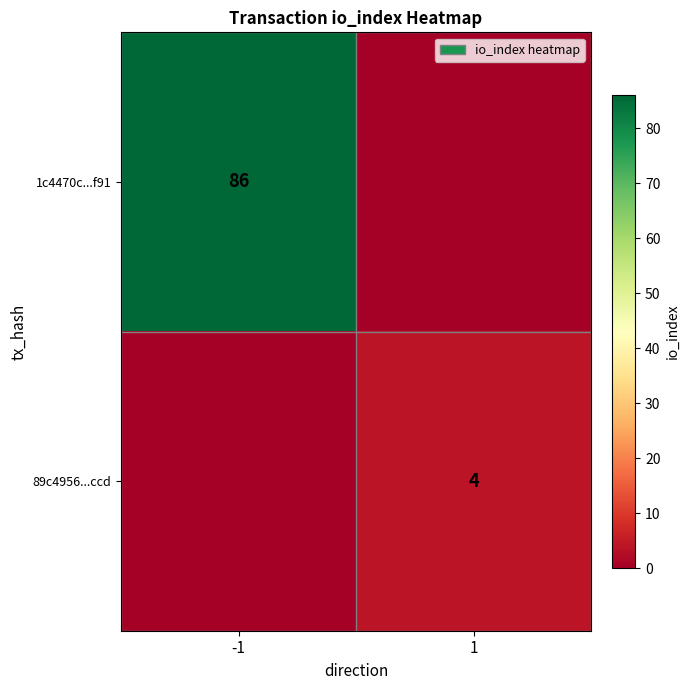

The 1c4470c...f91 series shows 86 at -1. True or false?

True